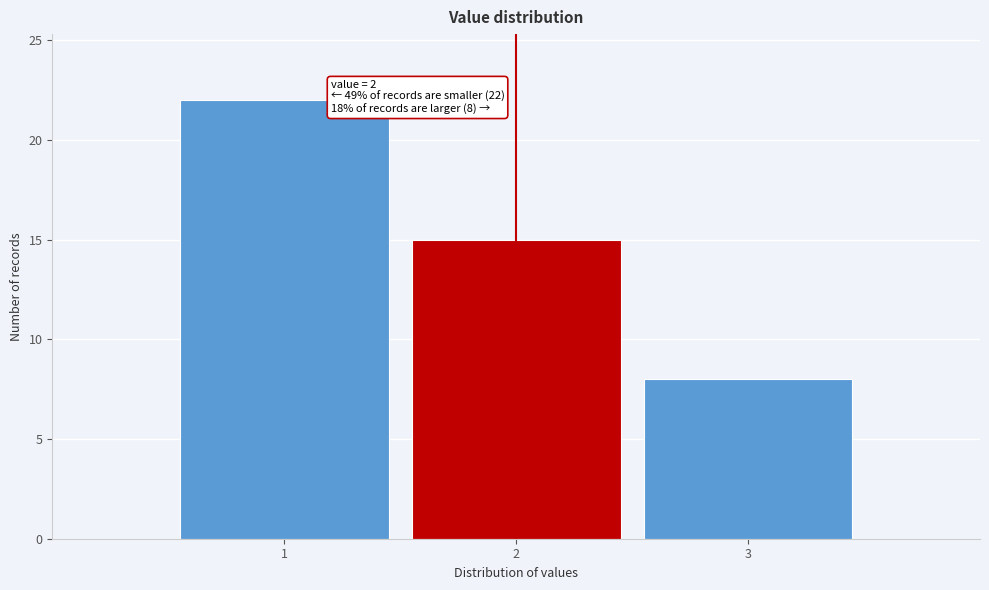

Reading left to right, what are all the values shown in this chart?

22	15	8